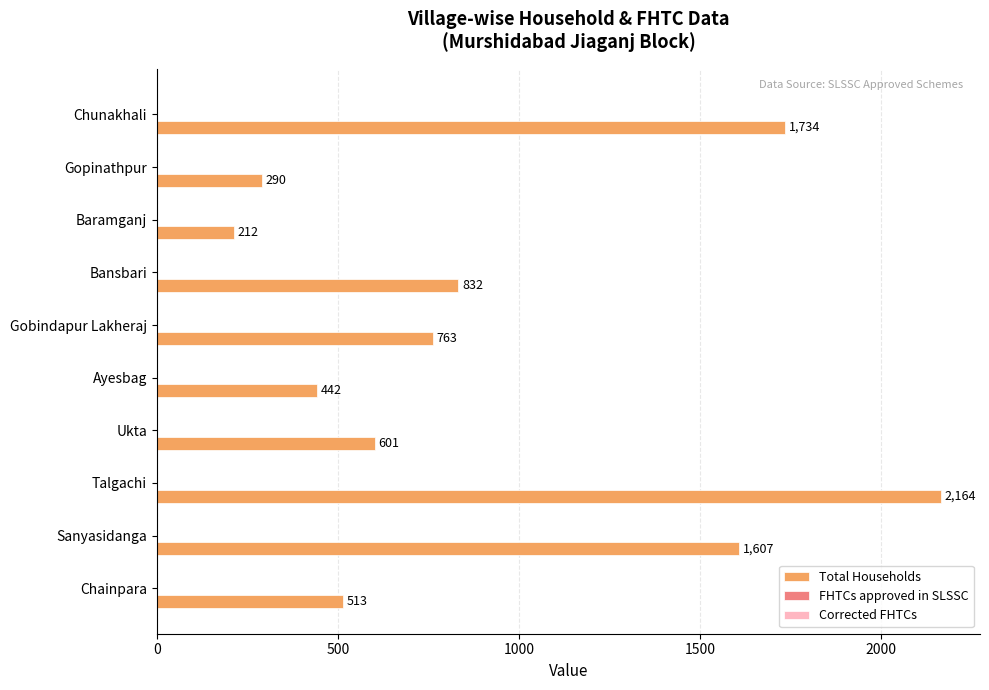

Count the number of data series in this chart.

1